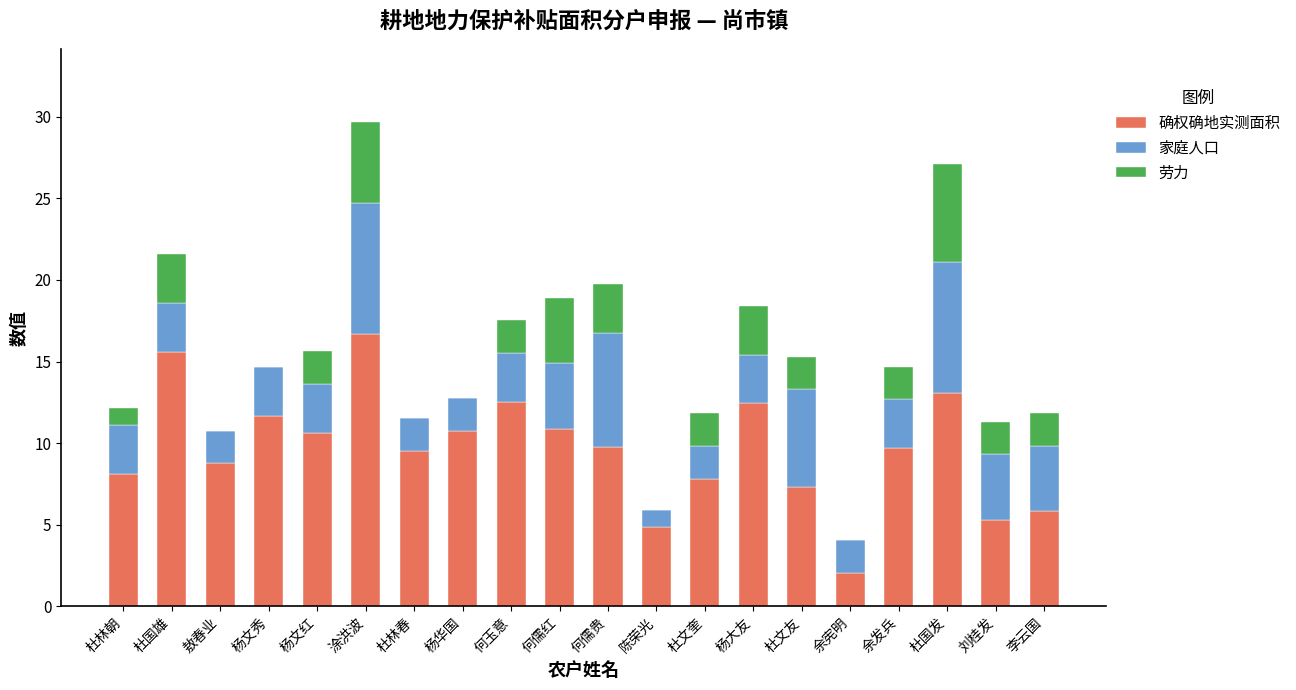

What is the total value across all series at 何玉意?

17.5